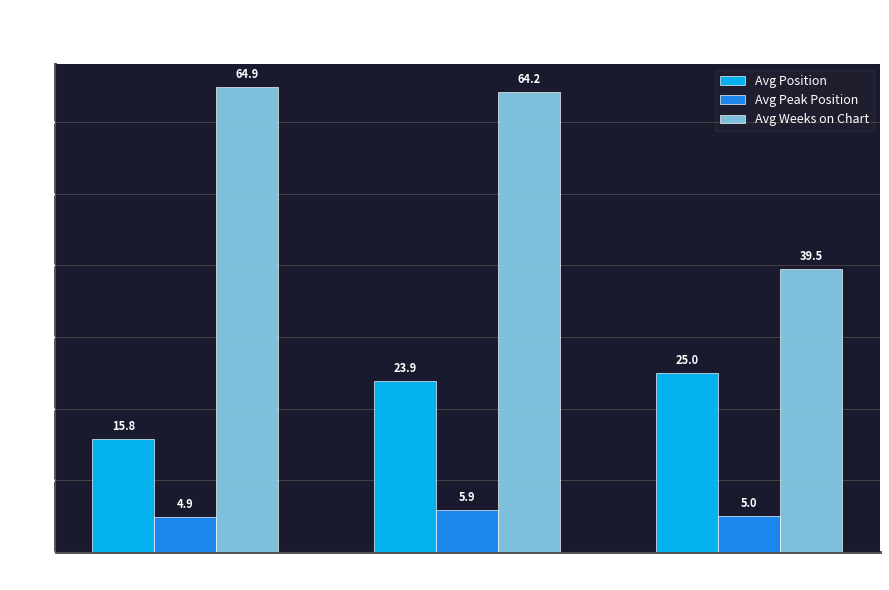

How many bars are there in each group?

3